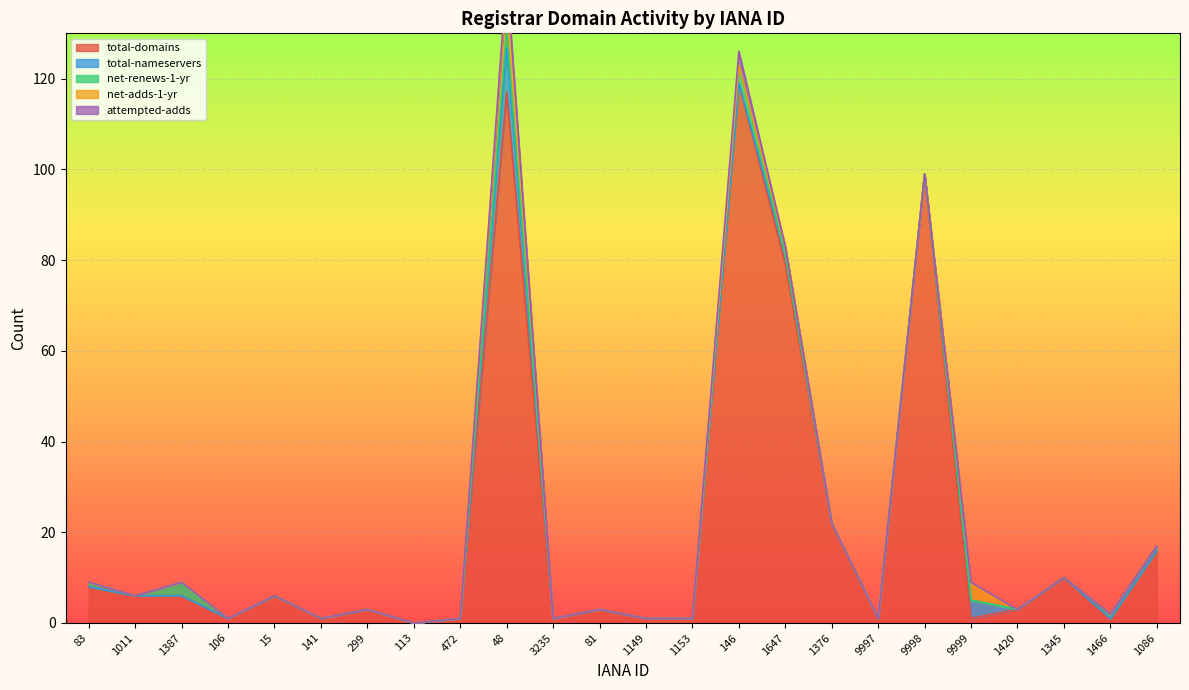

True or false: total-domains has a value of 119 at 146.

True